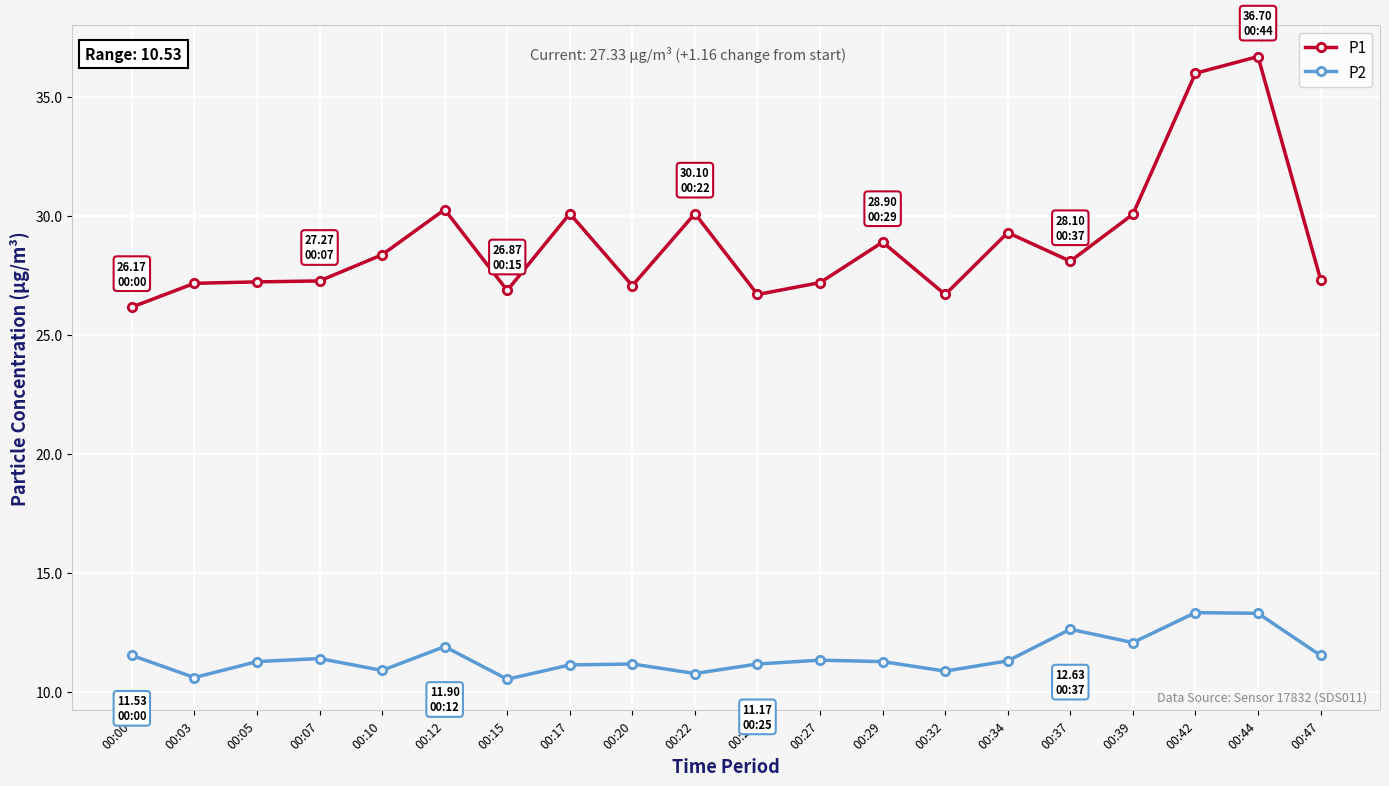

What is the value of the P2 point at the 15th from the left?

11.3